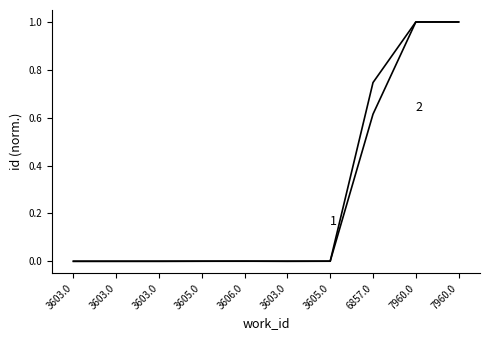

Does the chart have visible grid lines?

No